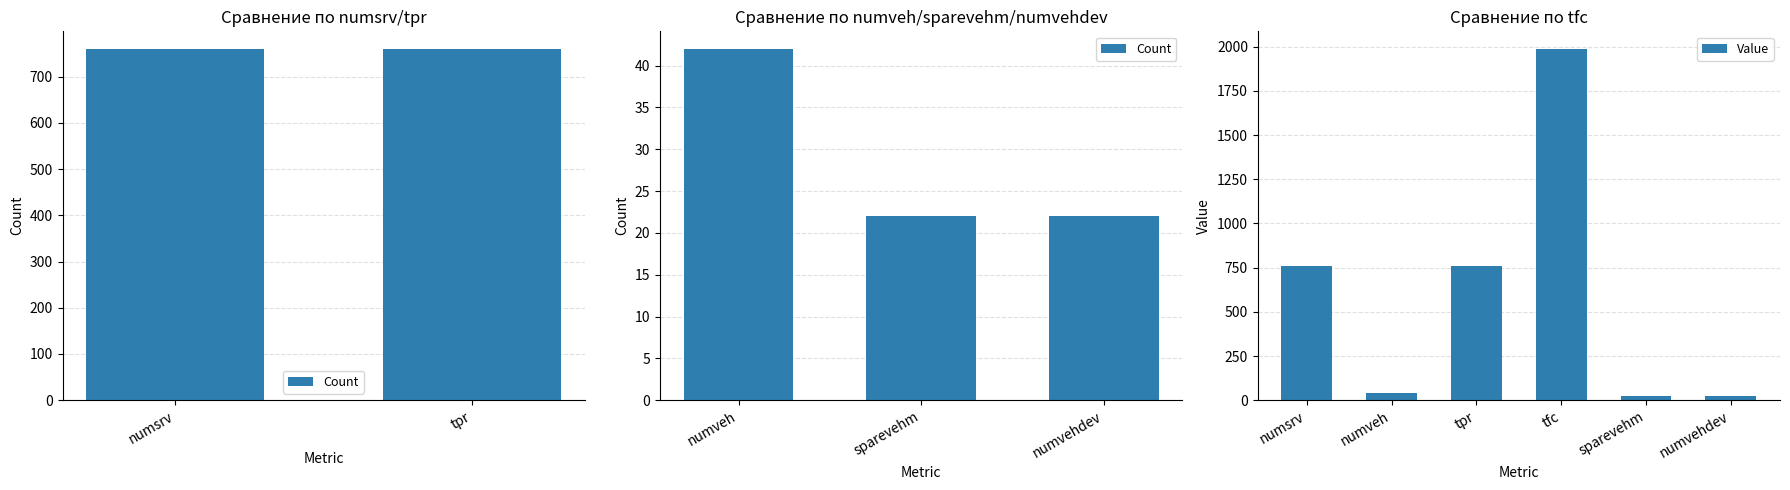

How many data points are less than 760?

3